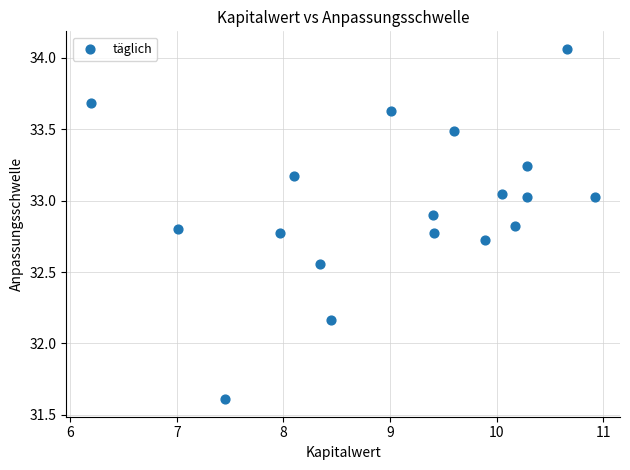

What is the range of Y values (max minus min)?

2.5